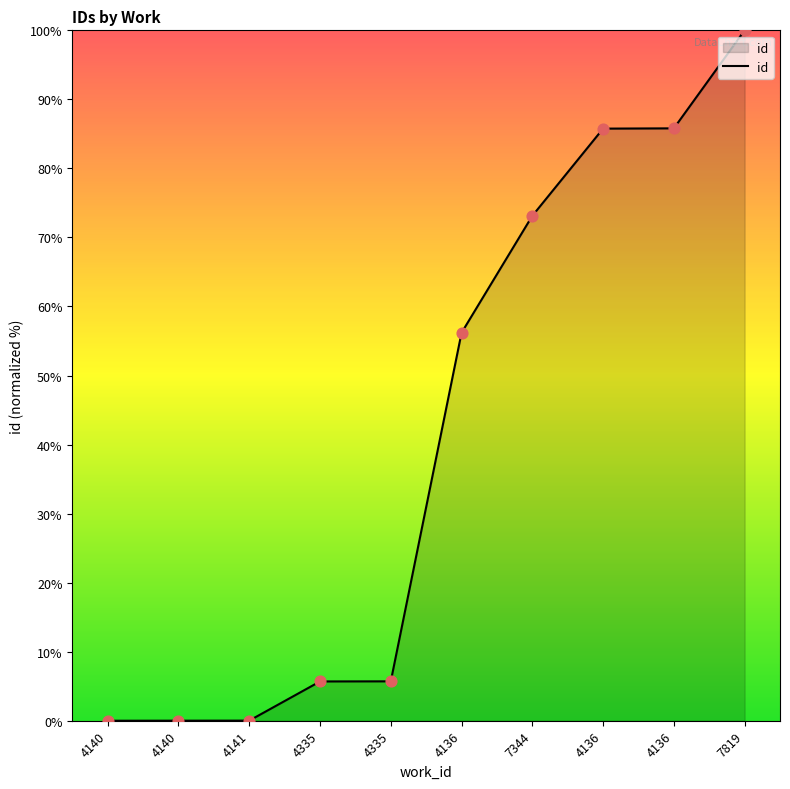

What is the change in value from 4335 to 4136?

+50.5